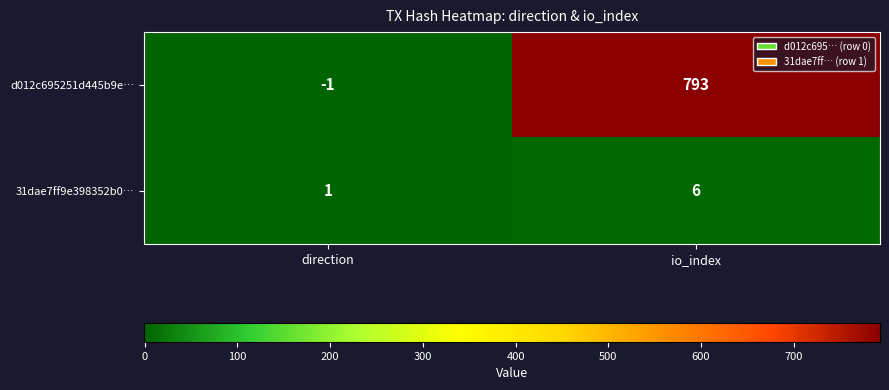

True or false: d012c695251d445b9e… has a value of -1 at direction.

True